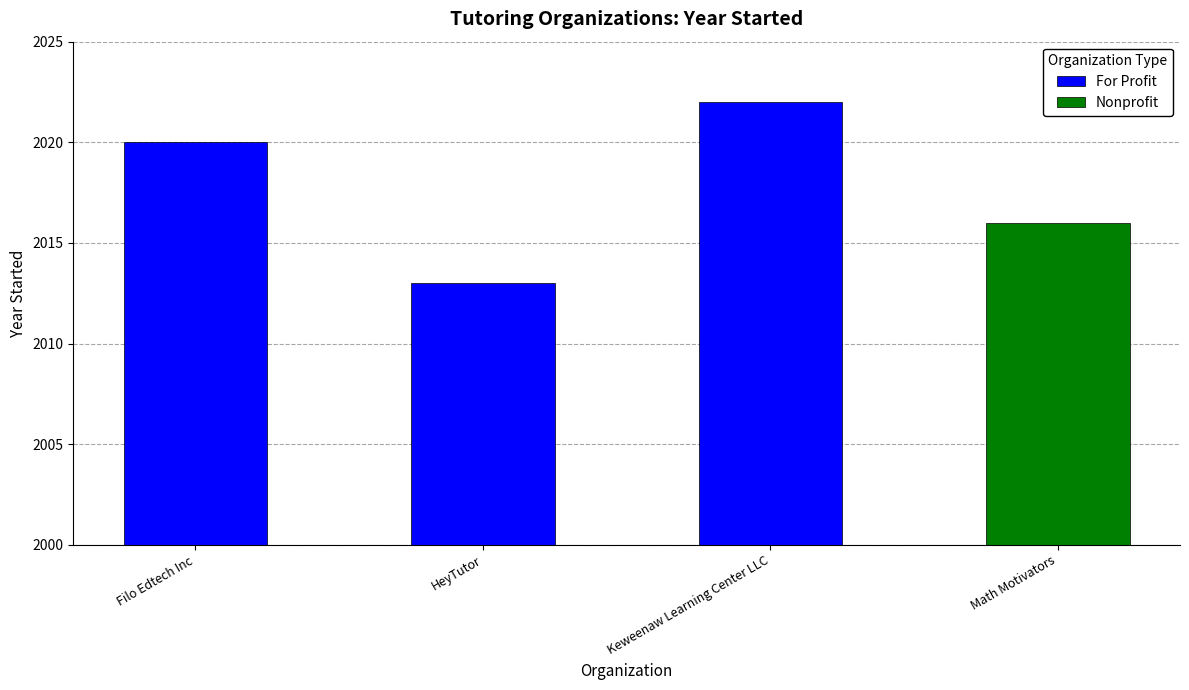

Which label corresponds to the largest value in the chart?

Keweenaw Learning Center LLC